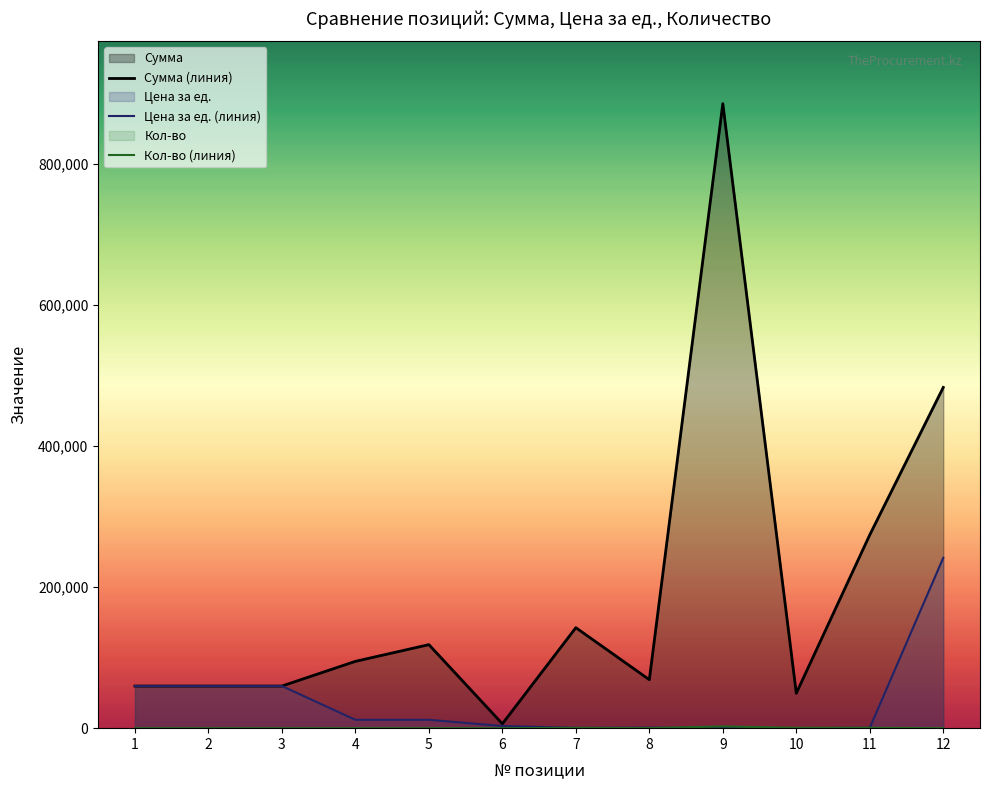

Is it true that кол-во equals 1 at 1?

False